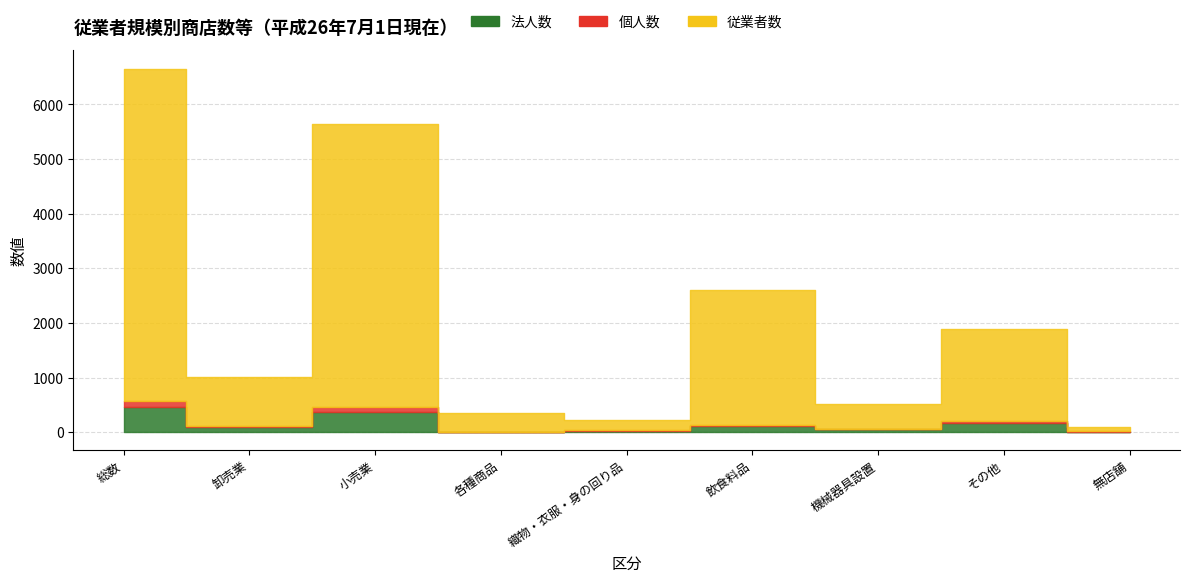

What is the label of the 3rd point from the right?

機械器具設置